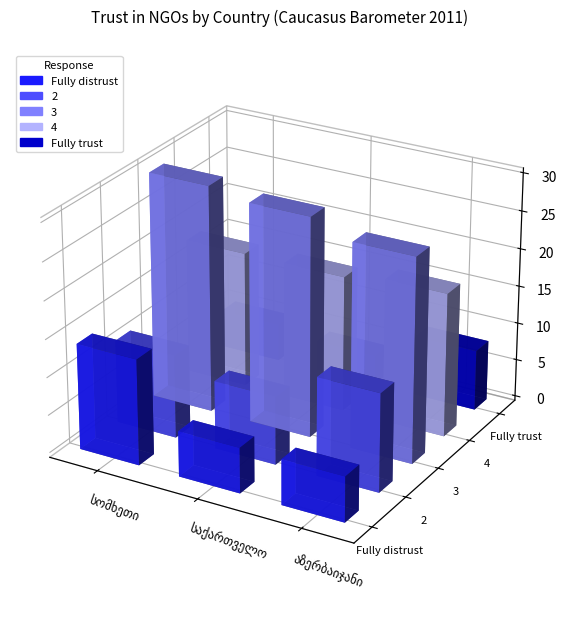

True or false: 2 has a value of 6 at სომხეთი.

False